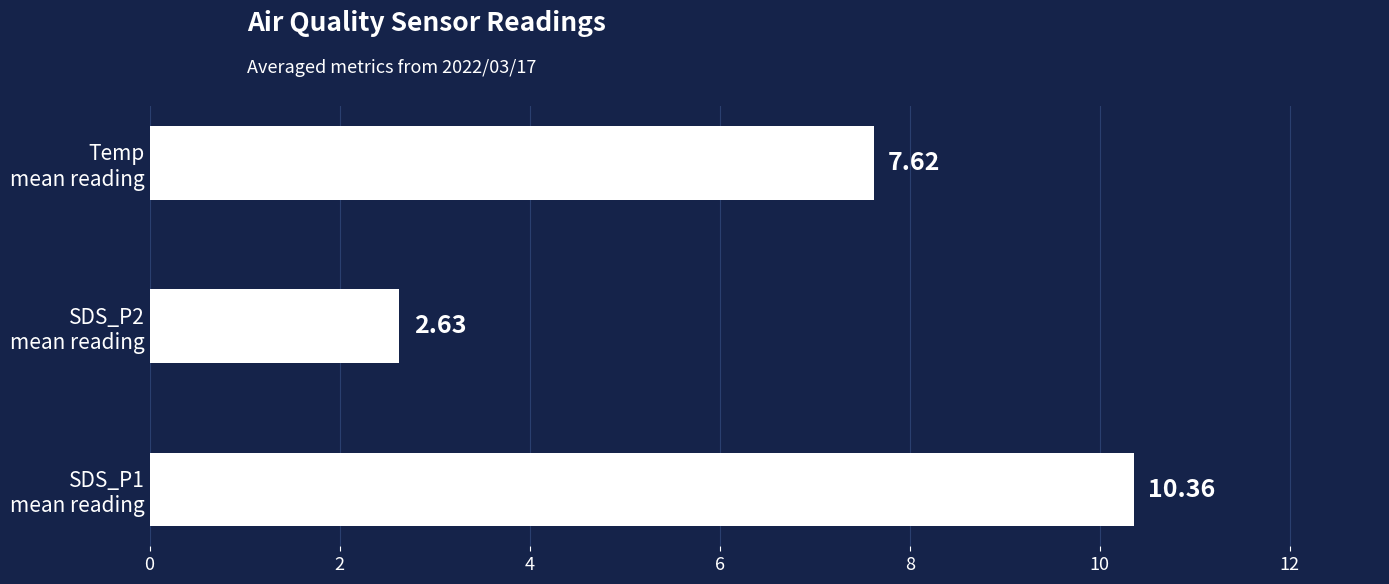

What is the sum of all values?

20.6